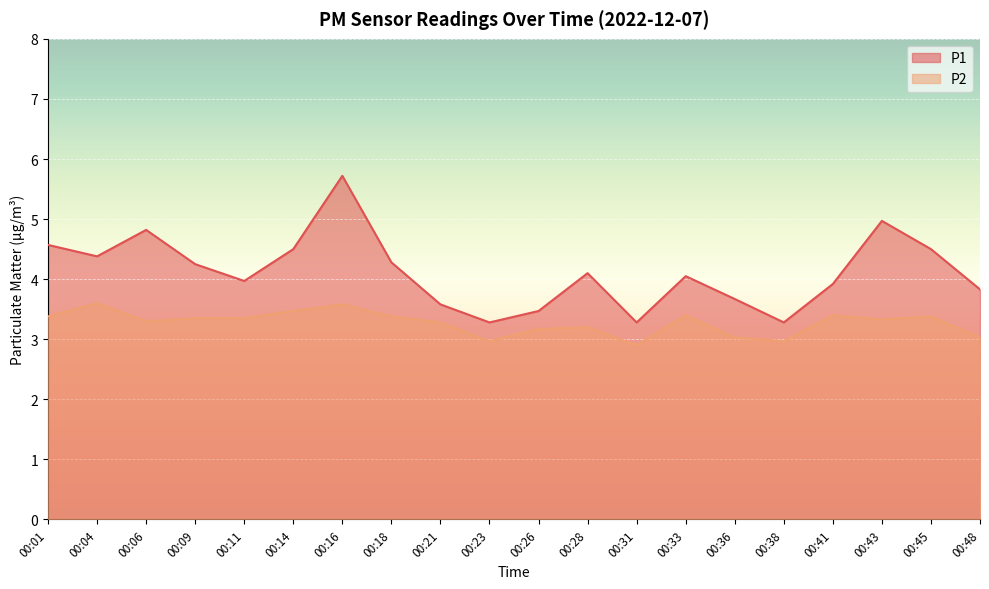

What are all the series names shown in the legend?

P1, P2